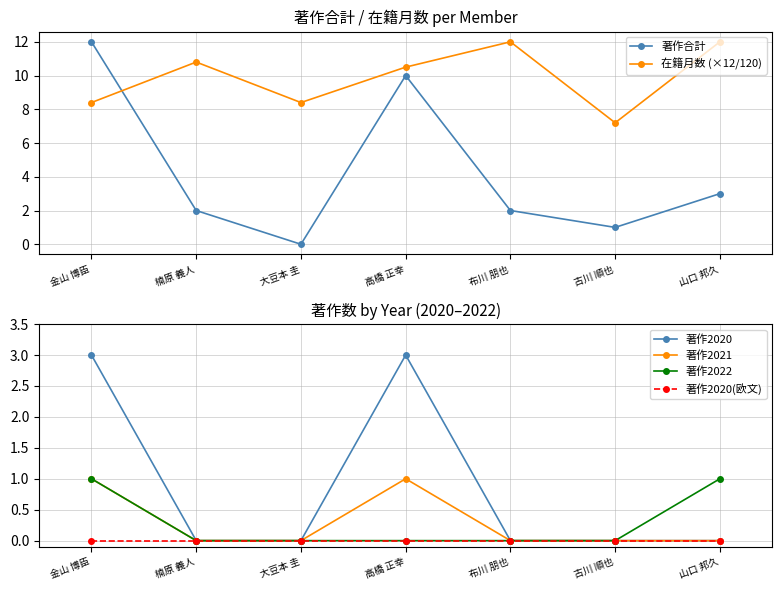

Between 山口 邦久 and 布川 朋也, which is larger?

山口 邦久